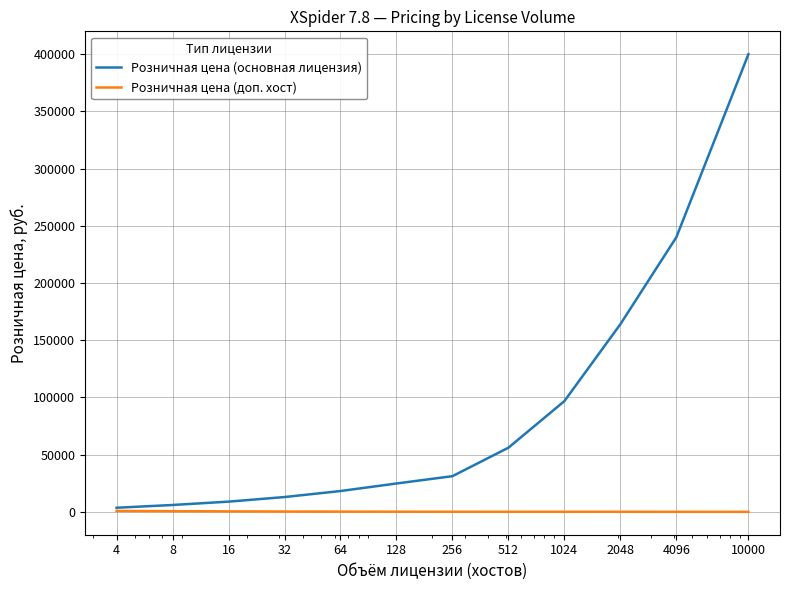

How many series are shown in this chart?

2